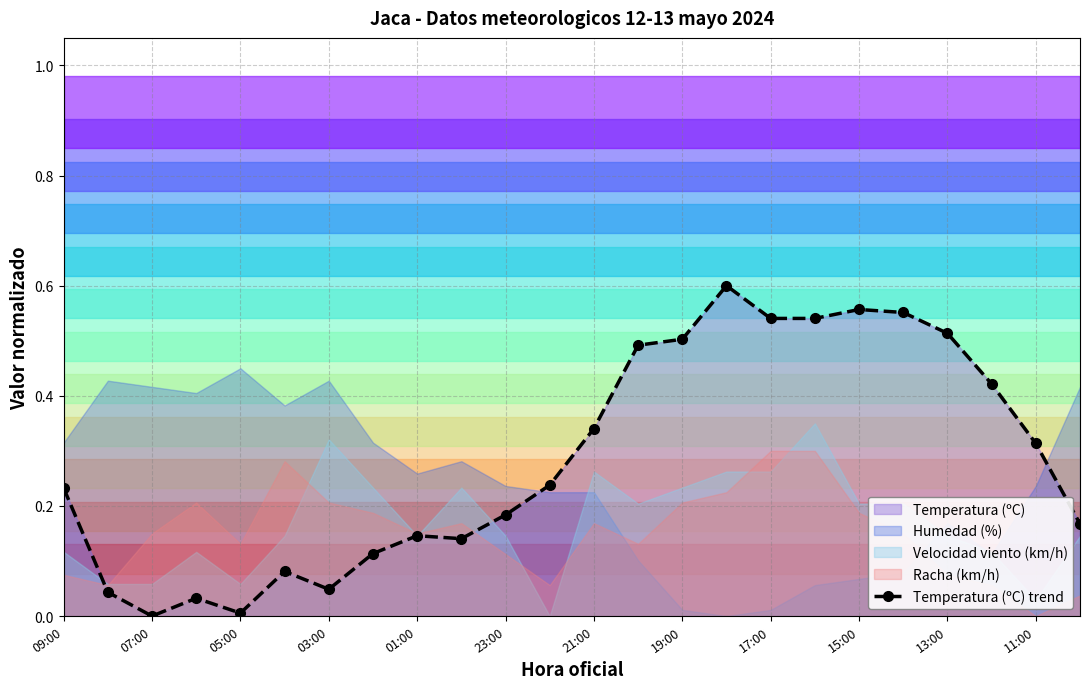

The value of Temperatura (ºC) trend at 07:00 is 0.3. True or false?

False